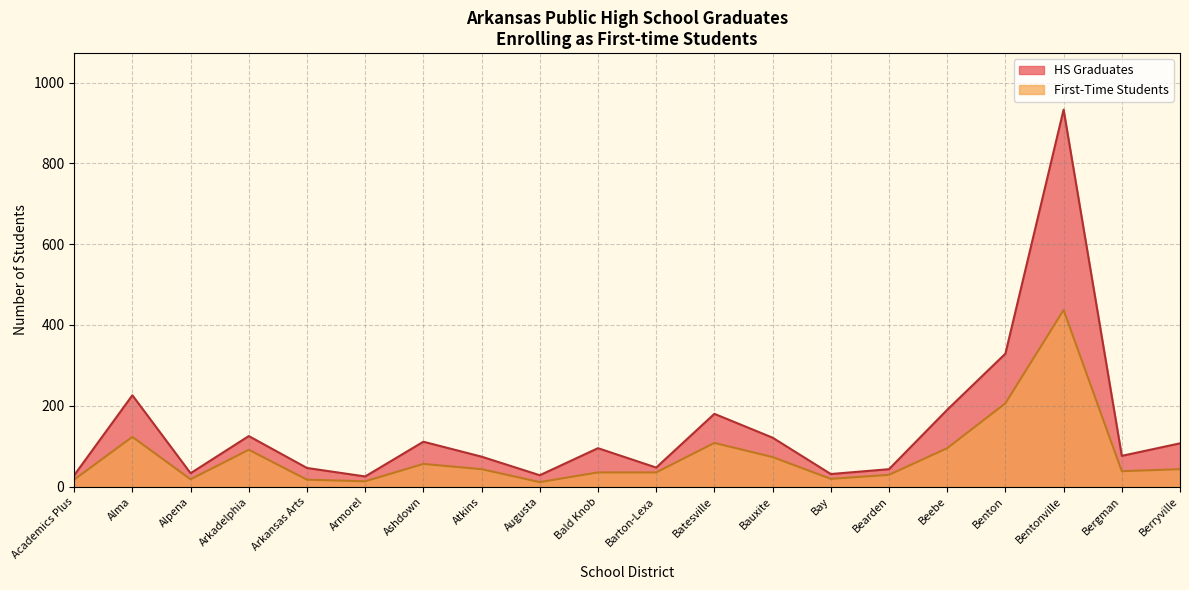

Which series has the widest spread of values?

HS Graduates